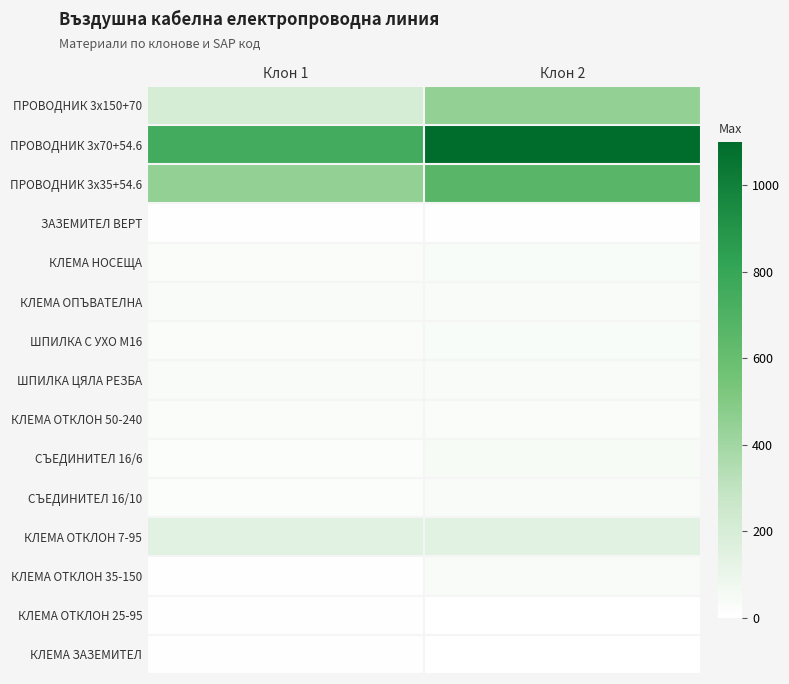

Rank the series by their maximum value, from highest to lowest.

ПРОВОДНИК 3х70+54.6, ПРОВОДНИК 3х35+54.6, ПРОВОДНИК 3х150+70, КЛЕМА ОТКЛОН 7-95, СЪЕДИНИТЕЛ 16/6, КЛЕМА ОПЪВАТЕЛНА, ШПИЛКА ЦЯЛА РЕЗБА, СЪЕДИНИТЕЛ 16/10, КЛЕМА ОТКЛОН 35-150, КЛЕМА НОСЕЩА, ШПИЛКА С УХО М16, КЛЕМА ОТКЛОН 50-240, КЛЕМА ЗАЗЕМИТЕЛ, ЗАЗЕМИТЕЛ ВЕРТ, КЛЕМА ОТКЛОН 25-95